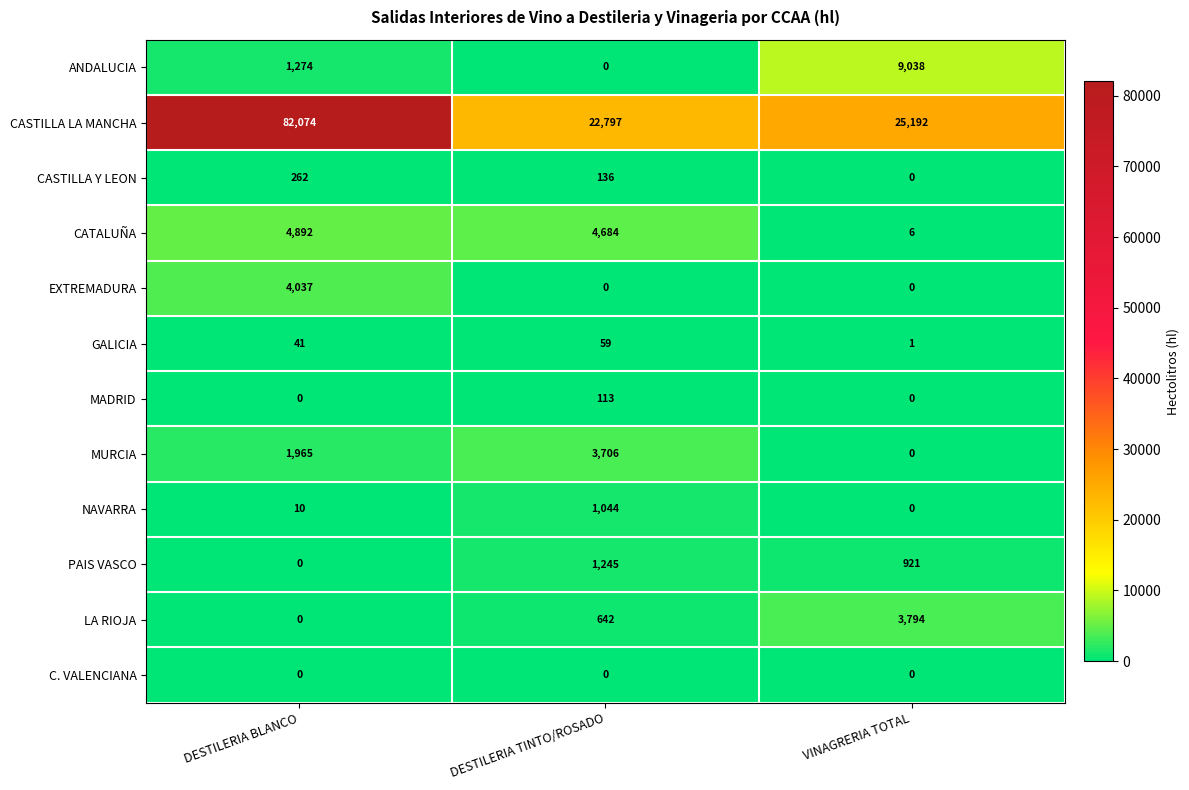

What is the greatest value displayed?

82074